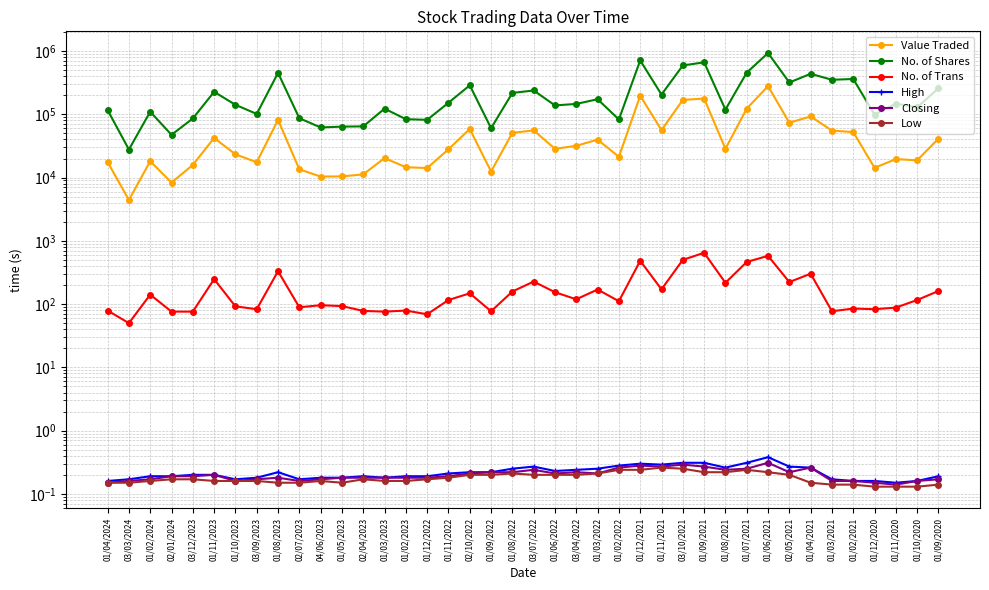

The value of Value Traded at 03/04/2022 is 31792.0. True or false?

True